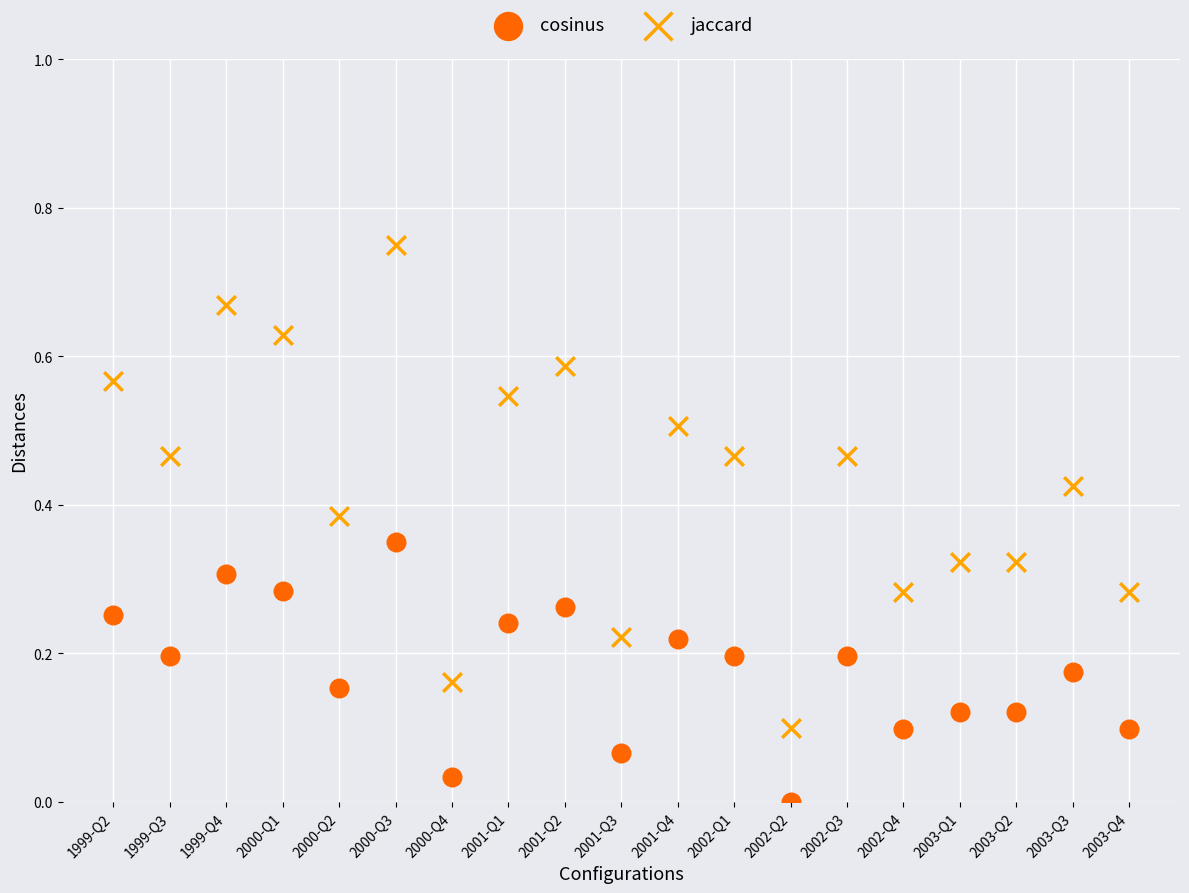

What are all the series names shown in the legend?

cosinus, jaccard